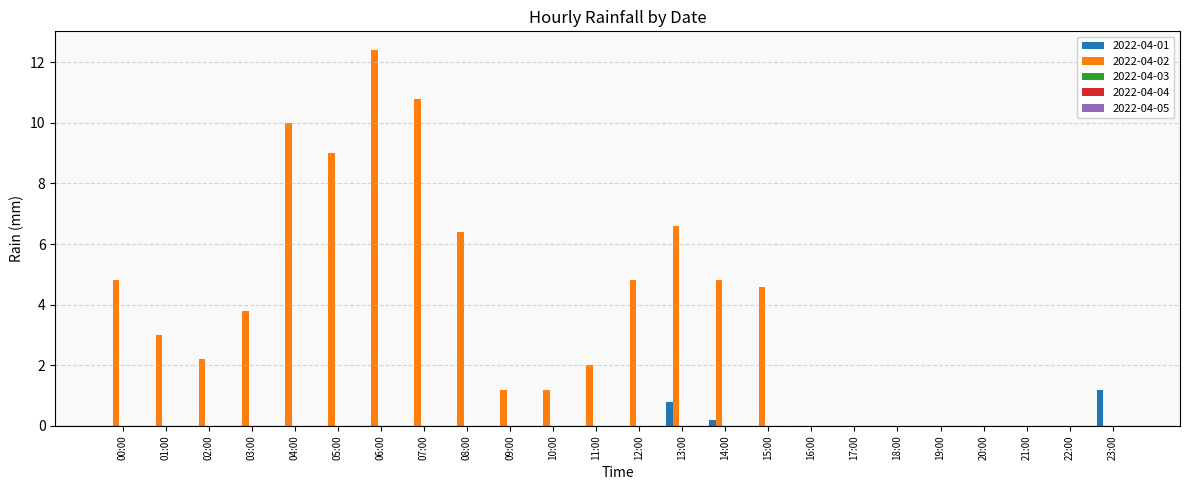

What is the average value of the 2022-04-01 series?

0.1